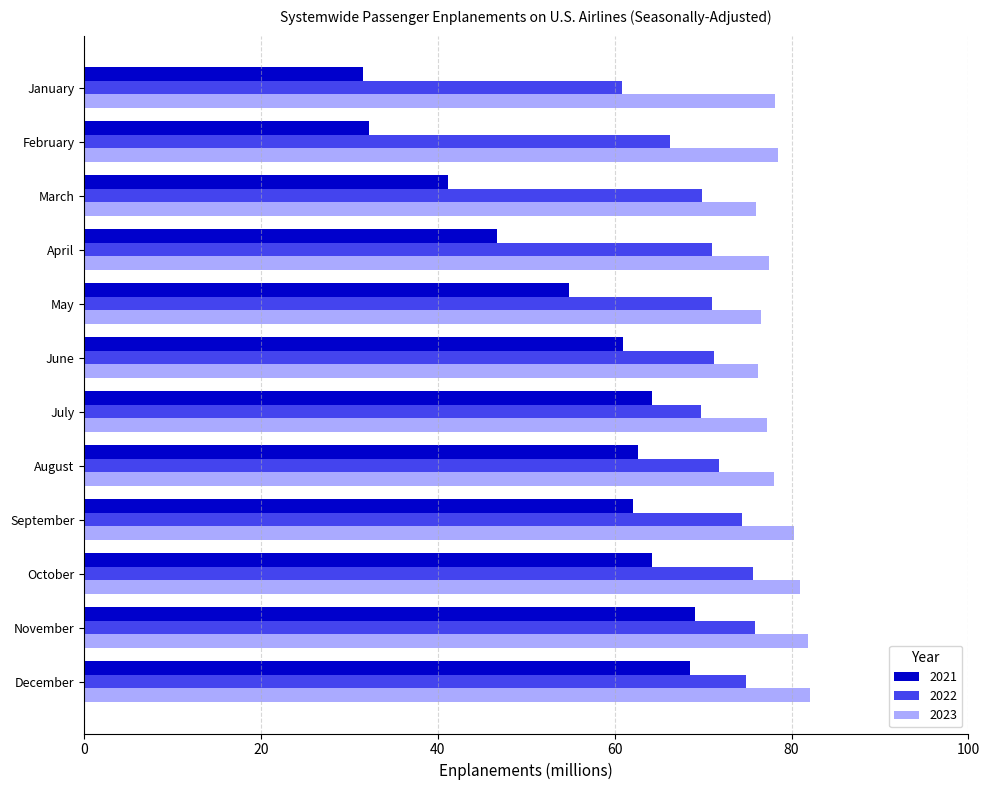

What is the sum of the 2022 values at September and February?

140.7